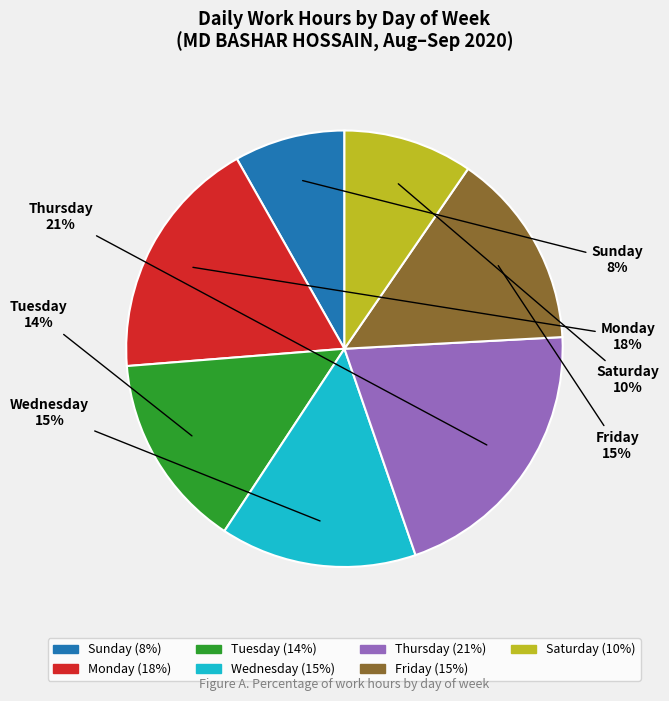

Is there any slice that represents more than half of the pie?

No